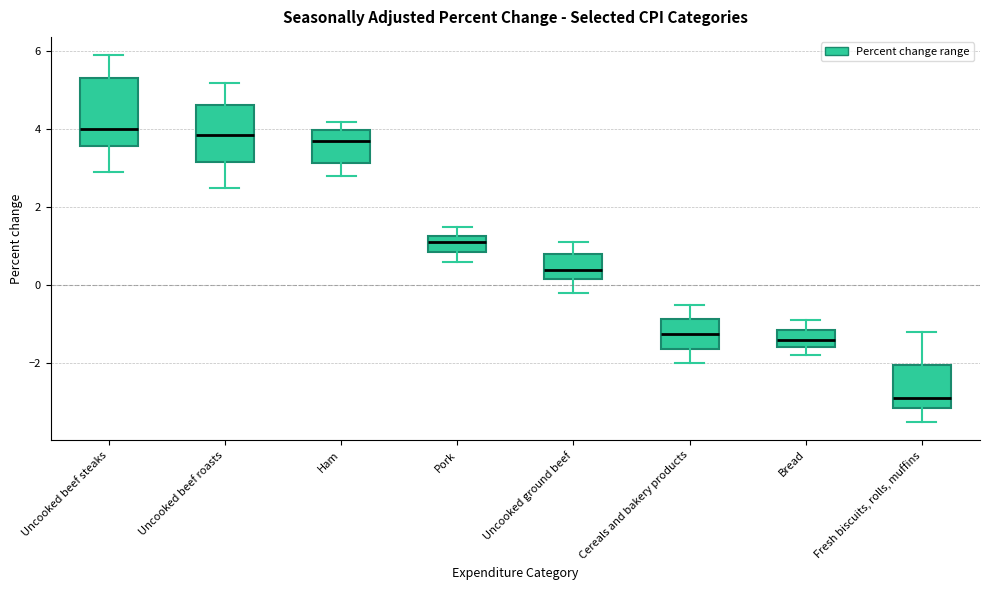

Comparing the boxes themselves (not the whiskers), which one is the tallest?

Uncooked beef steaks